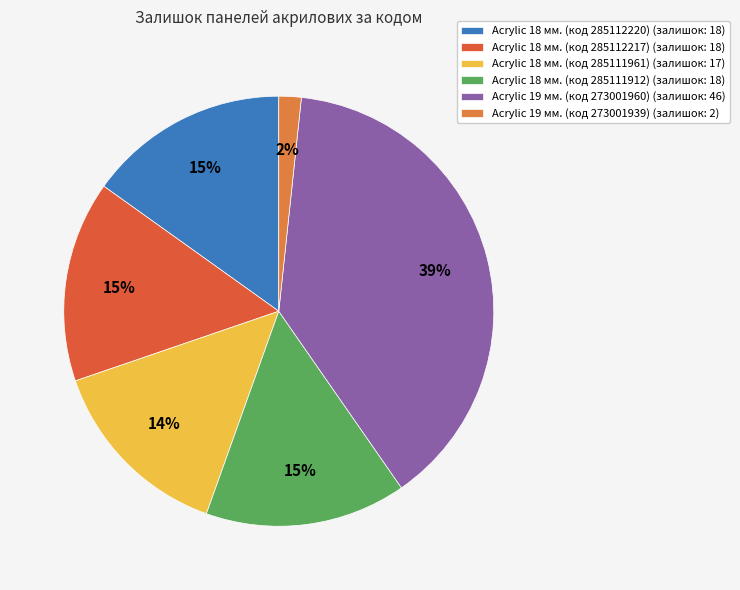

Which category has the biggest portion of the pie?

Acrylic 19 мм. (код 273001960)